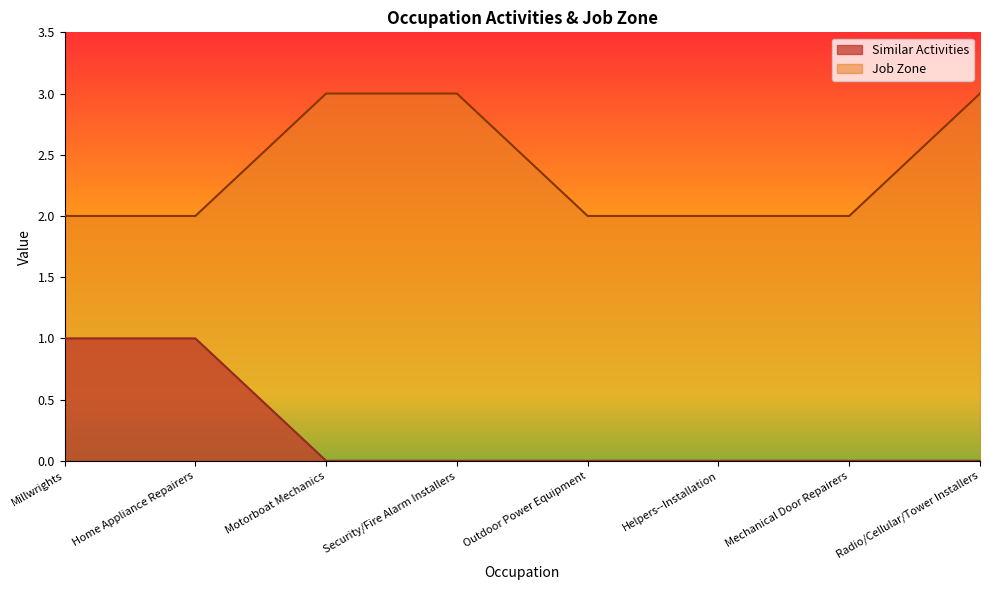

What position from the left is Outdoor Power Equipment?

5